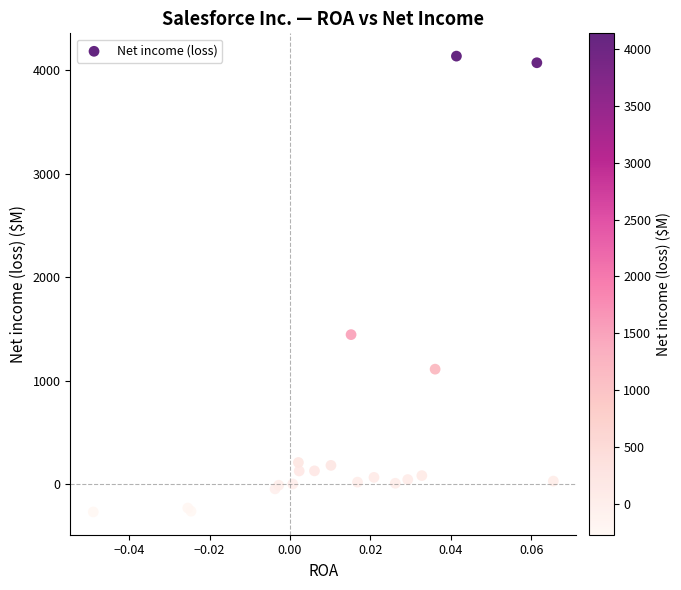

What Y value in the scatter plot is closest to 1933?

1444